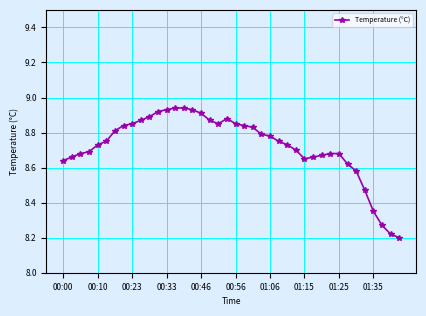

What is the difference between the second highest and second lowest values?

0.7